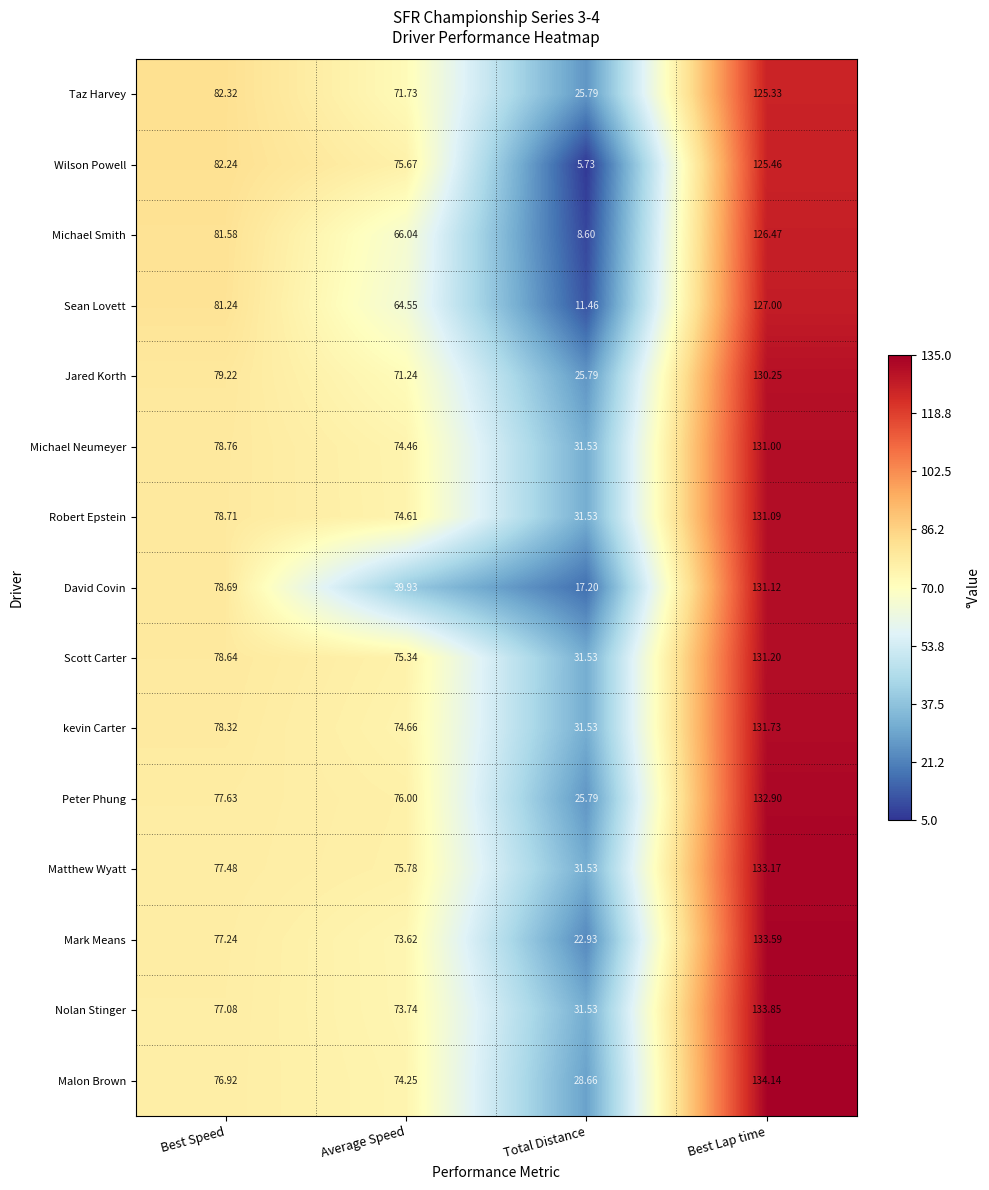

At which label does kevin Carter reach its peak?

Best Lap time